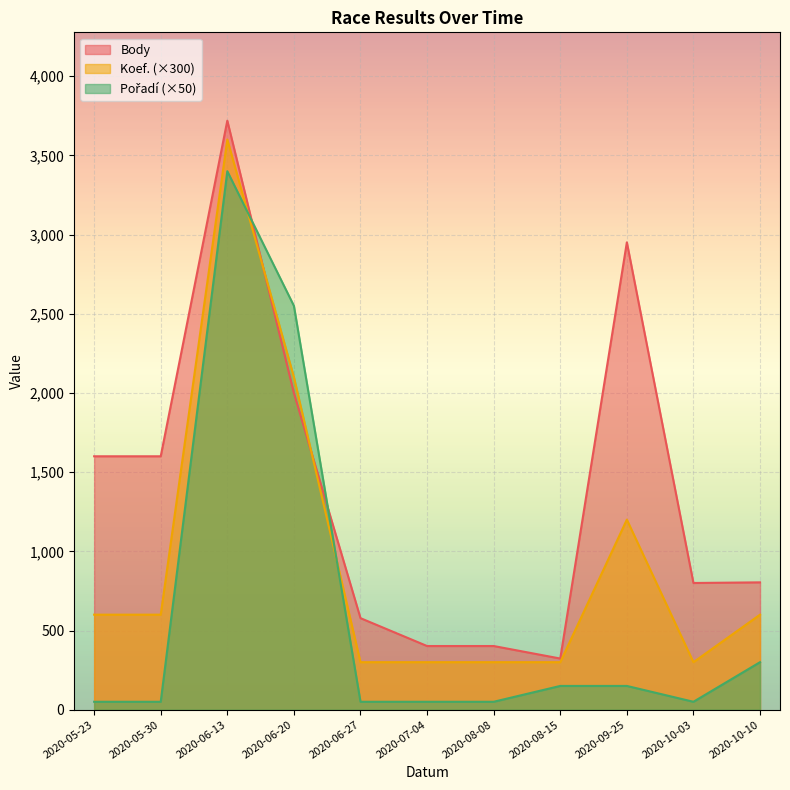

Reading left to right, what are all the values shown in this chart?

Body: 1600	1600	3719	1999	578	402	402	323	2951	800	804
Koef.: 600	600	3600	2100	300	300	300	300	1200	300	600
Pořadí: 50	50	3400	2550	50	50	50	150	150	50	300